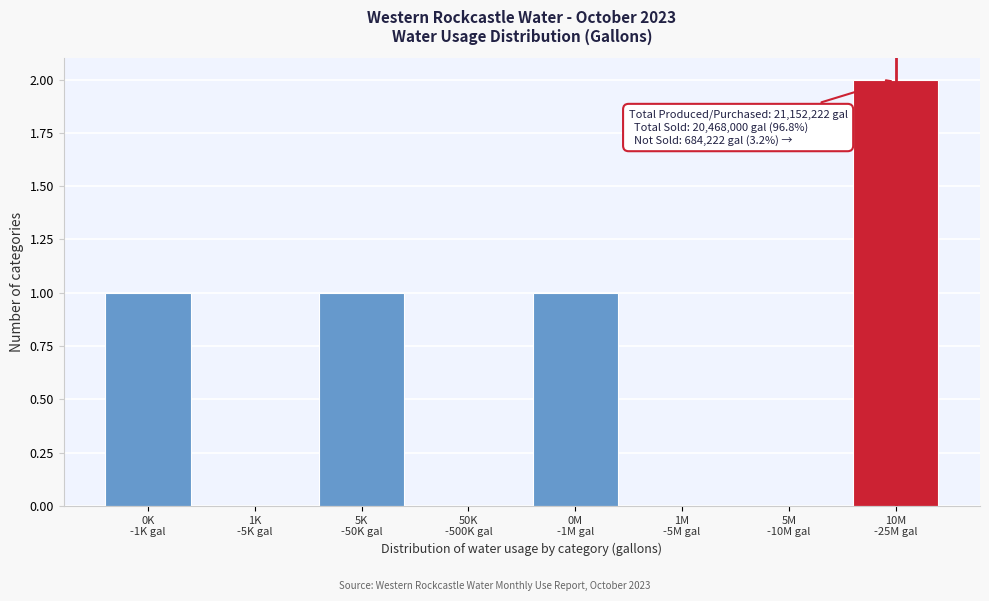

How many data points does each series have?

8